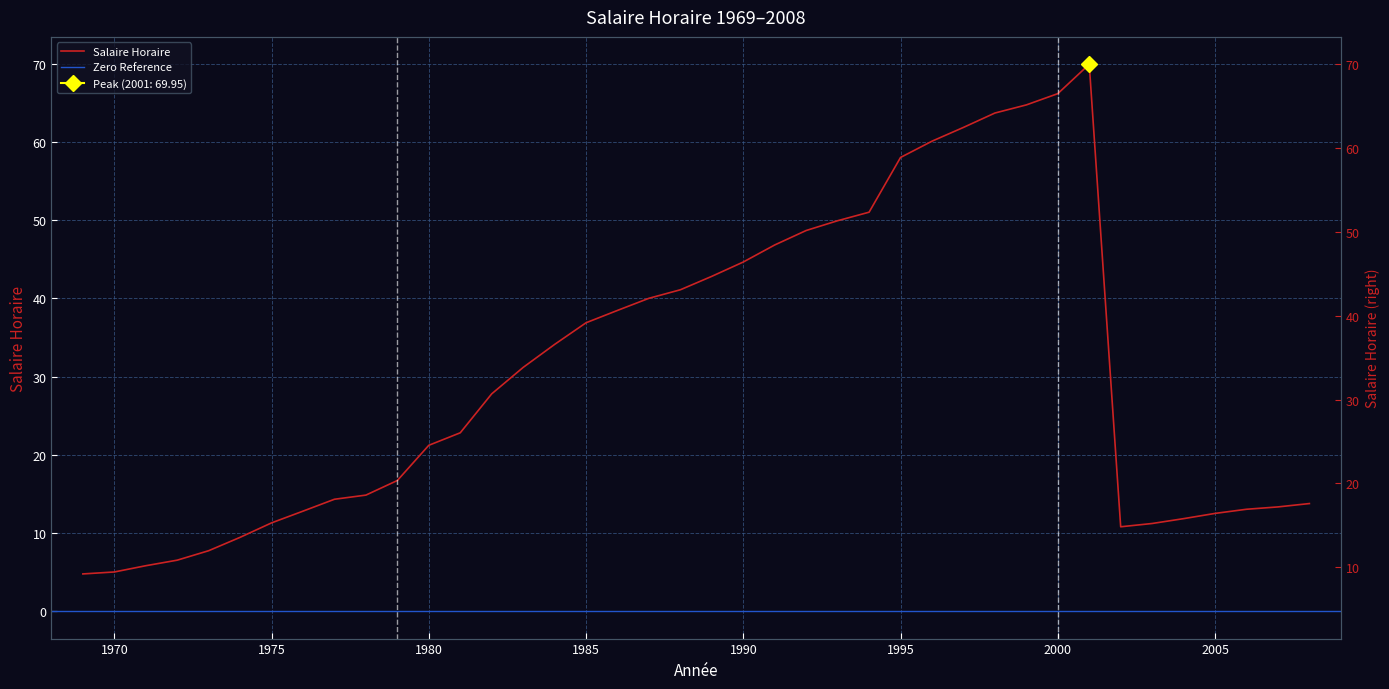

What is the sum of the values at 1971 and 2004?

17.7